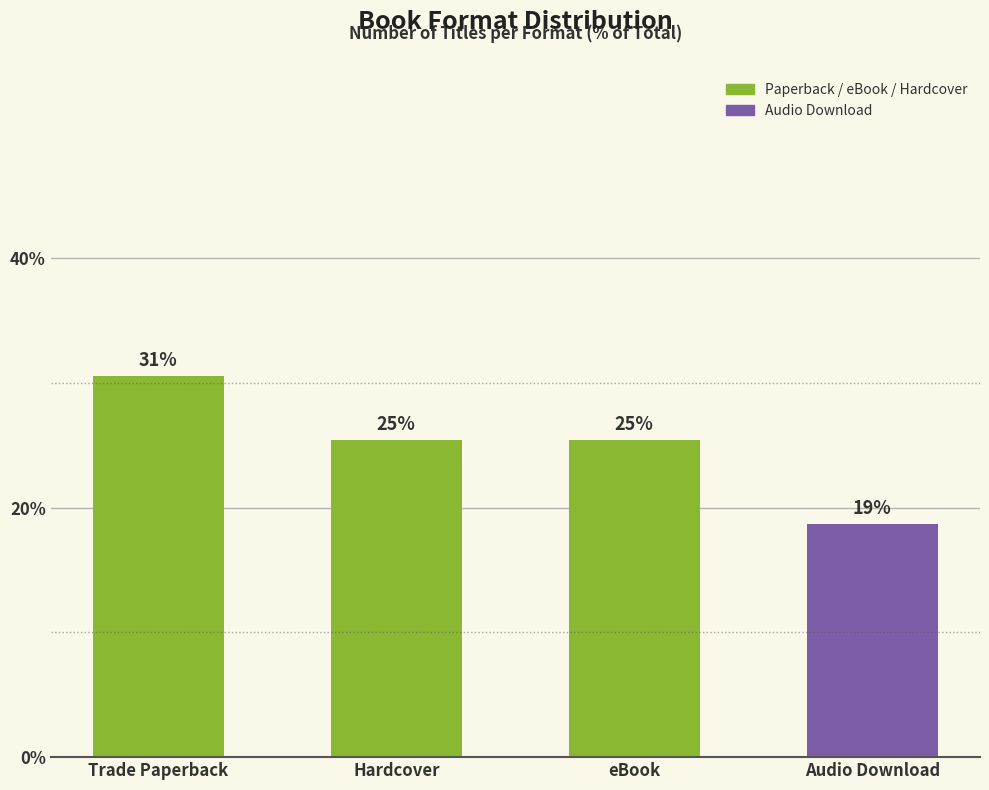

Where does the data first go above 25?

Trade Paperback